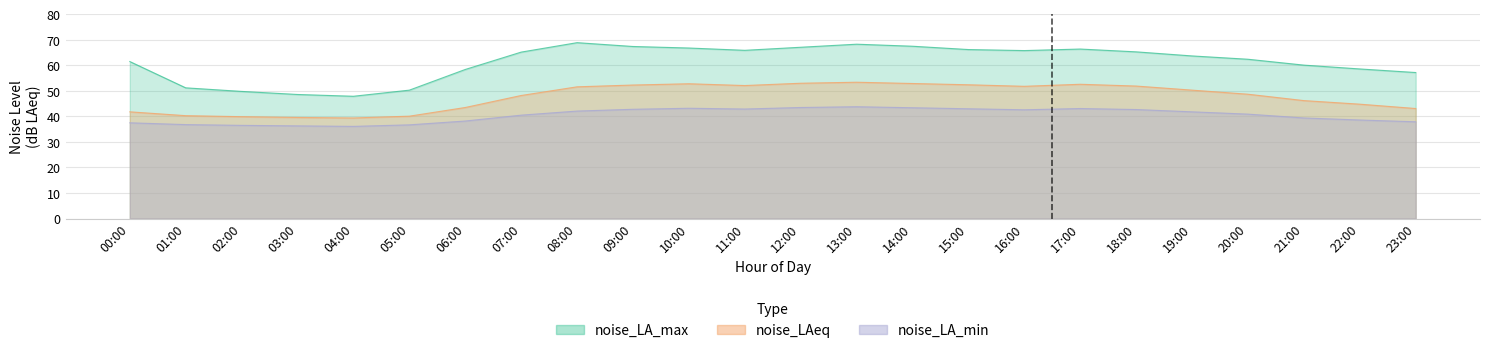

What is the difference between the maximum and minimum values in the noise_LAeq series?

14.0